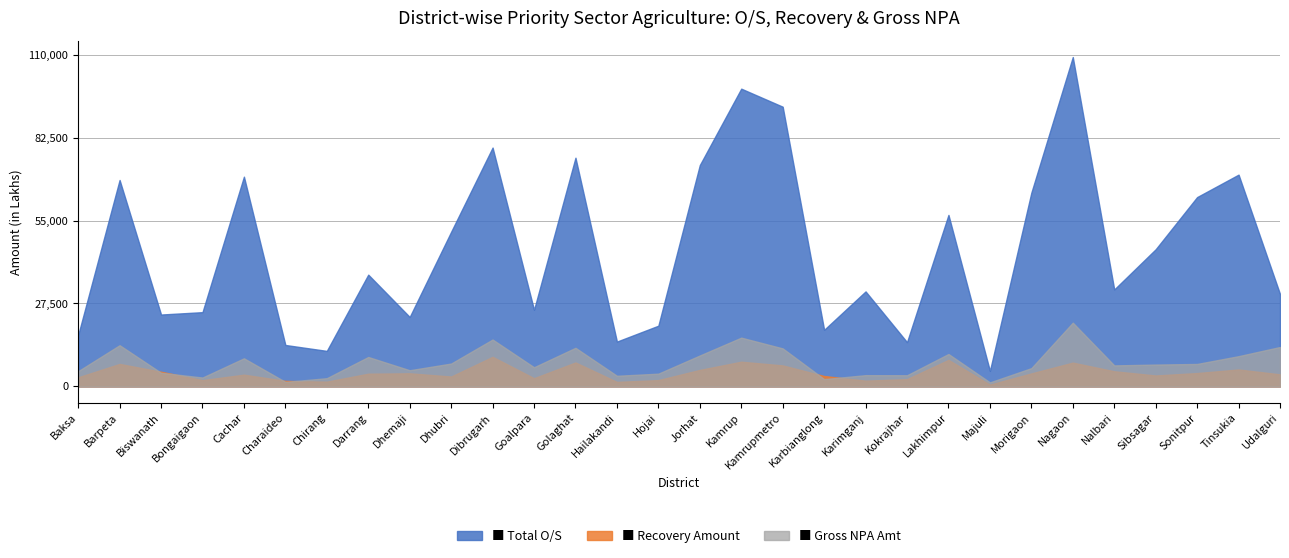

What is the difference between the second highest and second lowest values in the Gross NPA Amt series?

14676.8